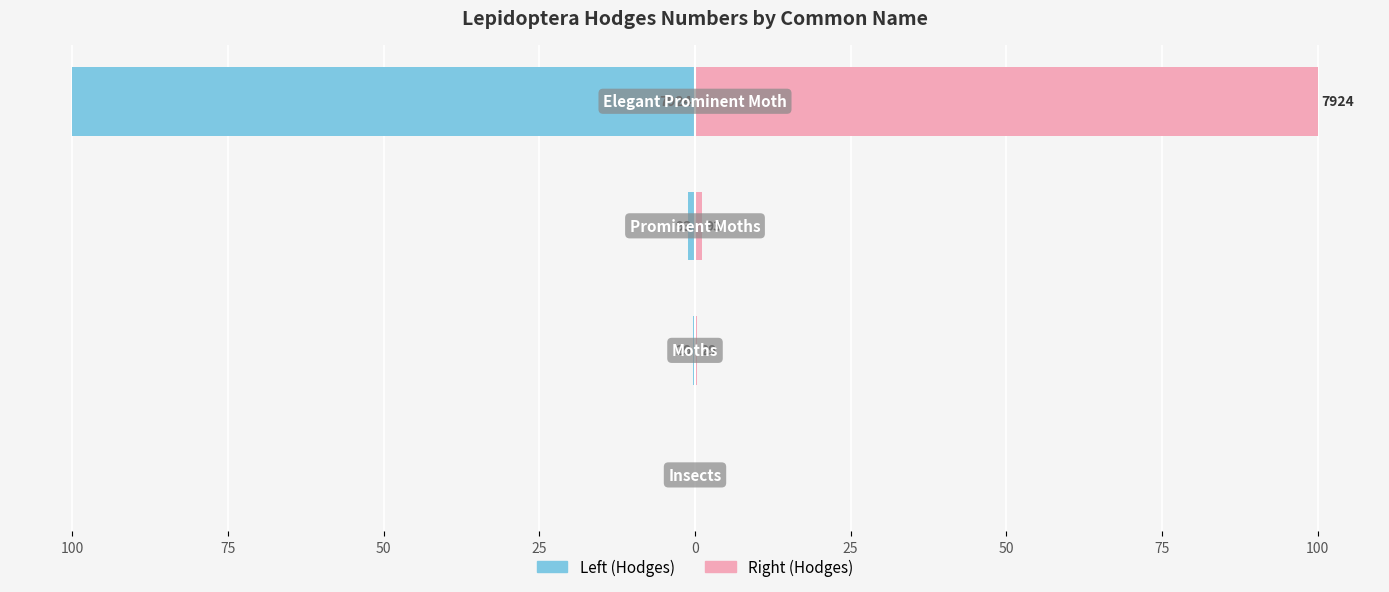

What is the difference between the highest and lowest values at 50?

2.3